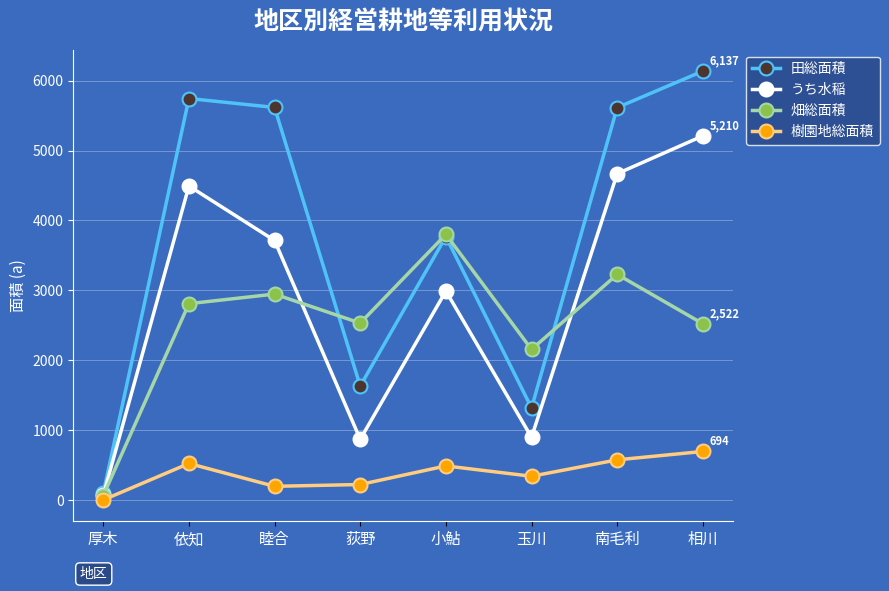

Rank the series at 相川 from lowest to highest value.

樹園地総面積, 畑総面積, うち水稲, 田総面積